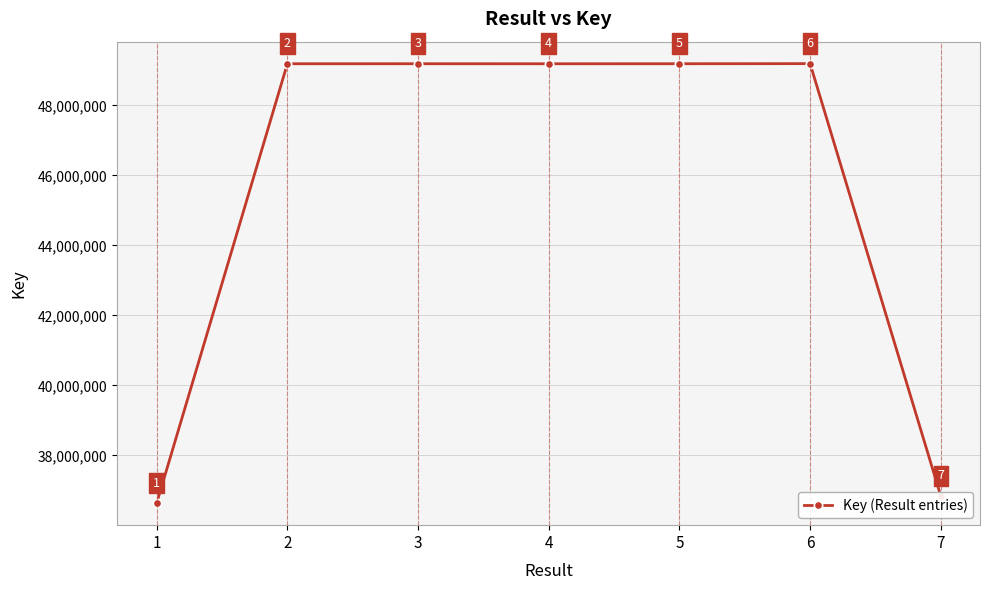

What is the ratio of the value at 7 to the value at 1?

1.0